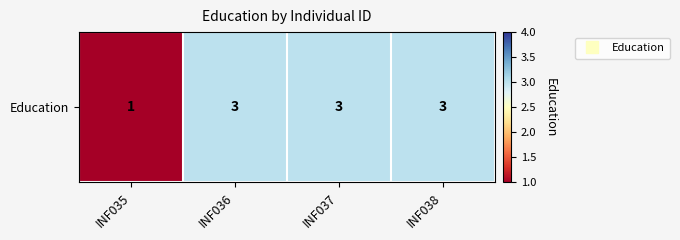

List the labels in order of value, smallest first.

INF035, INF036, INF037, INF038